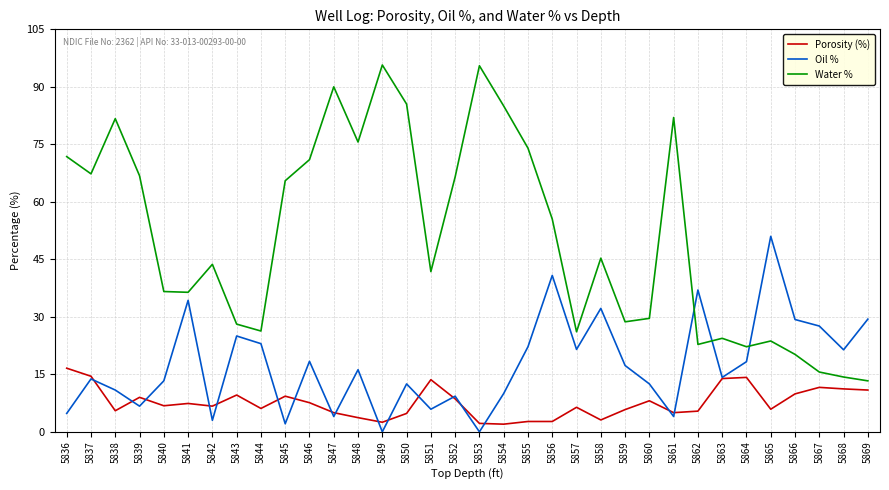

What is the difference between the highest and lowest values at 5837?

53.5